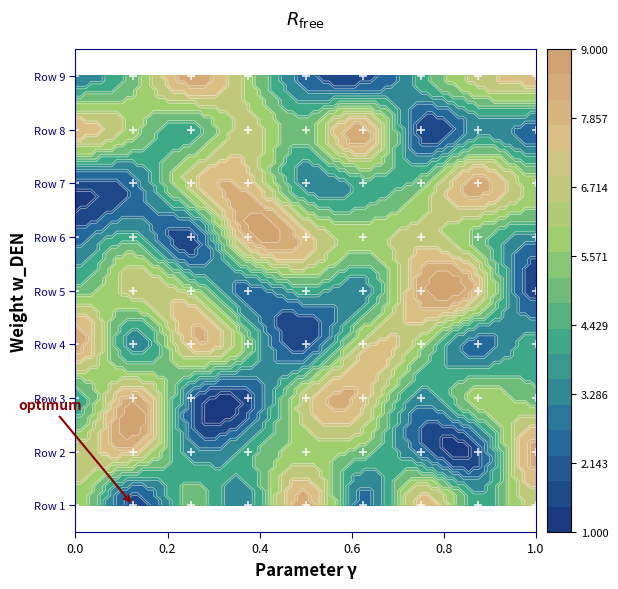

The Row 3 series shows 1 at 2. True or false?

False